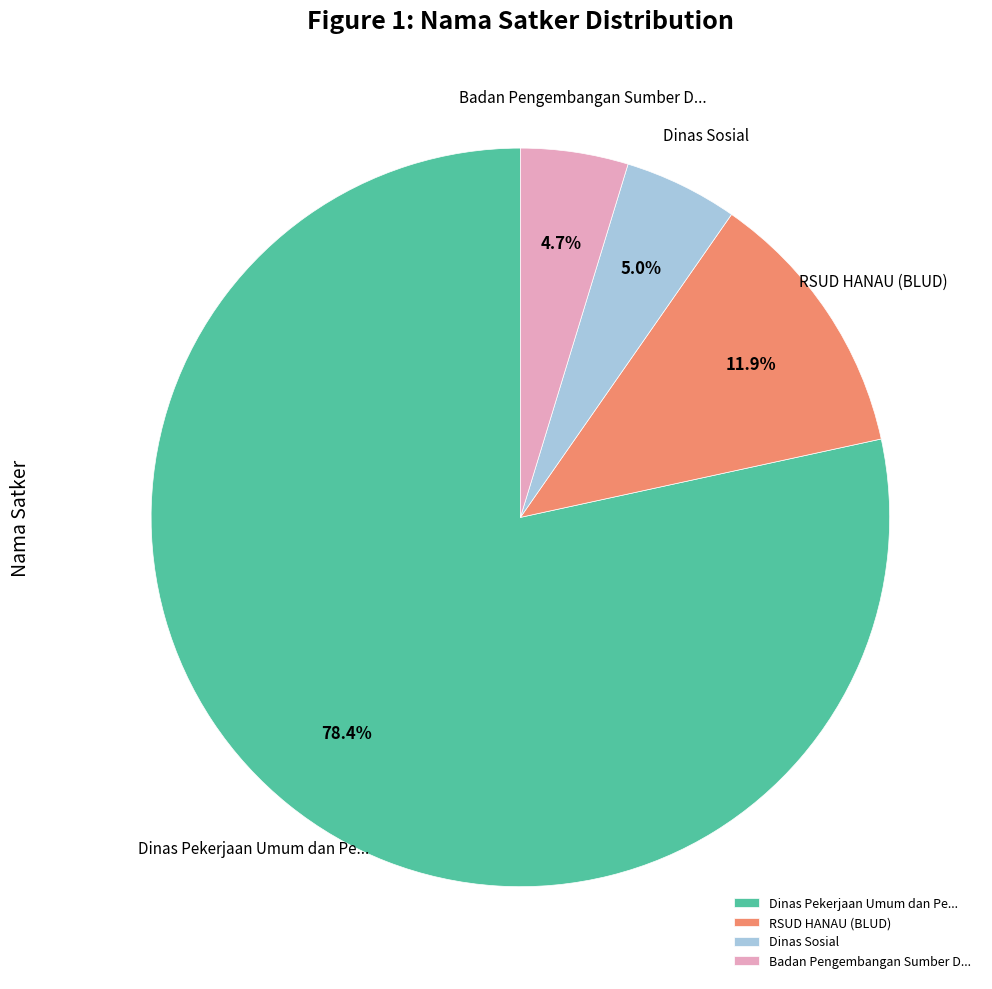

Which category has the biggest portion of the pie?

Dinas Pekerjaan Umum dan Pe...